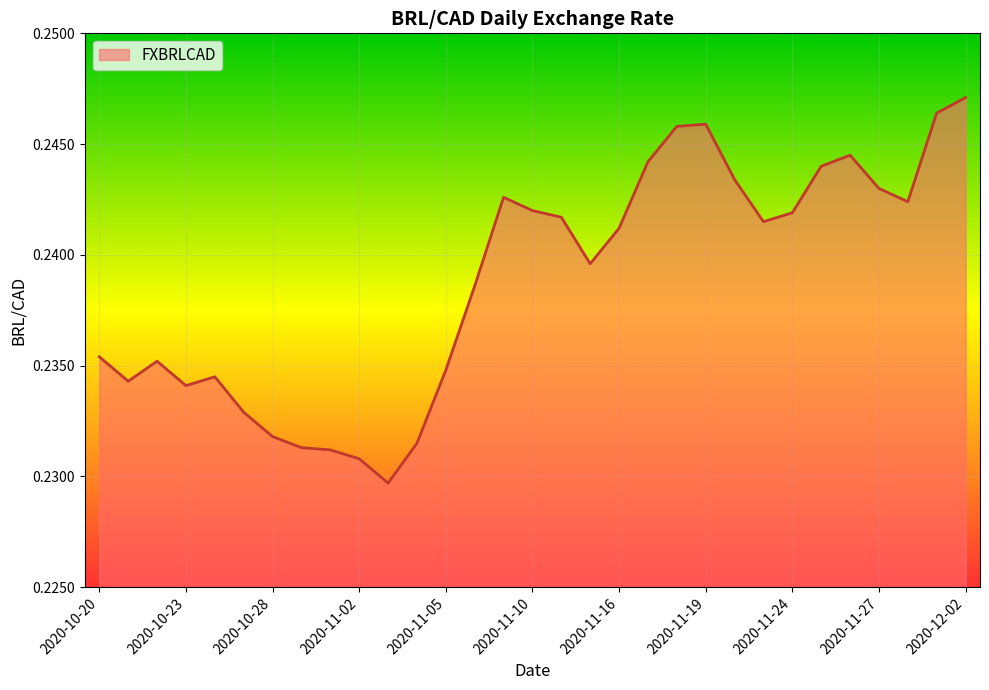

List the labels in order of value, largest first.

2020-12-02, 2020-12-01, 2020-11-19, 2020-11-18, 2020-11-26, 2020-11-17, 2020-11-25, 2020-11-20, 2020-11-27, 2020-11-09, 2020-11-30, 2020-11-10, 2020-11-24, 2020-11-12, 2020-11-23, 2020-11-16, 2020-11-13, 2020-11-06, 2020-10-20, 2020-10-22, 2020-11-05, 2020-10-26, 2020-10-21, 2020-10-23, 2020-10-27, 2020-10-28, 2020-11-04, 2020-10-29, 2020-10-30, 2020-11-02, 2020-11-03